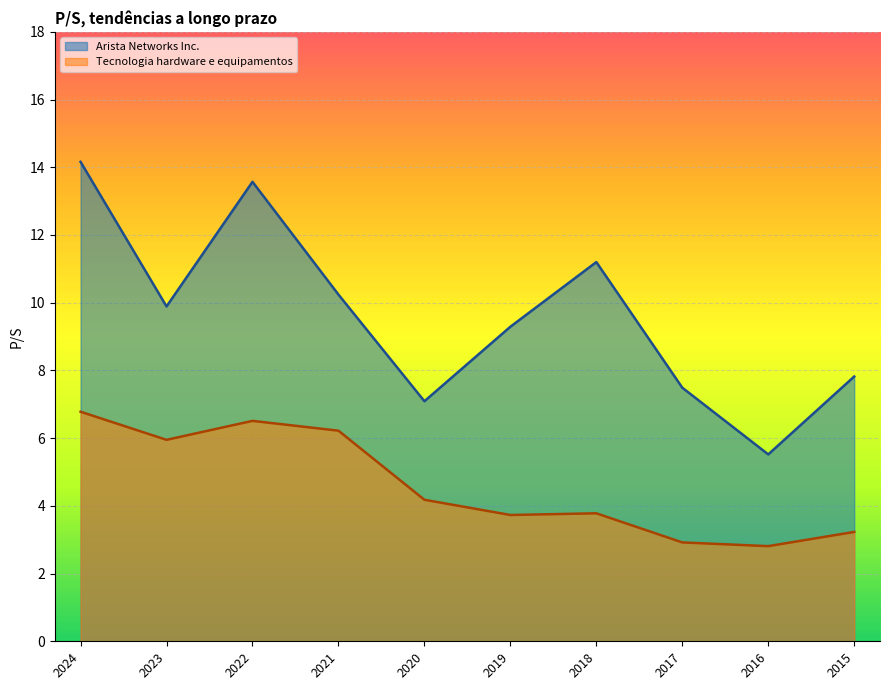

At which label is Arista Networks Inc. closest to 9?

2019